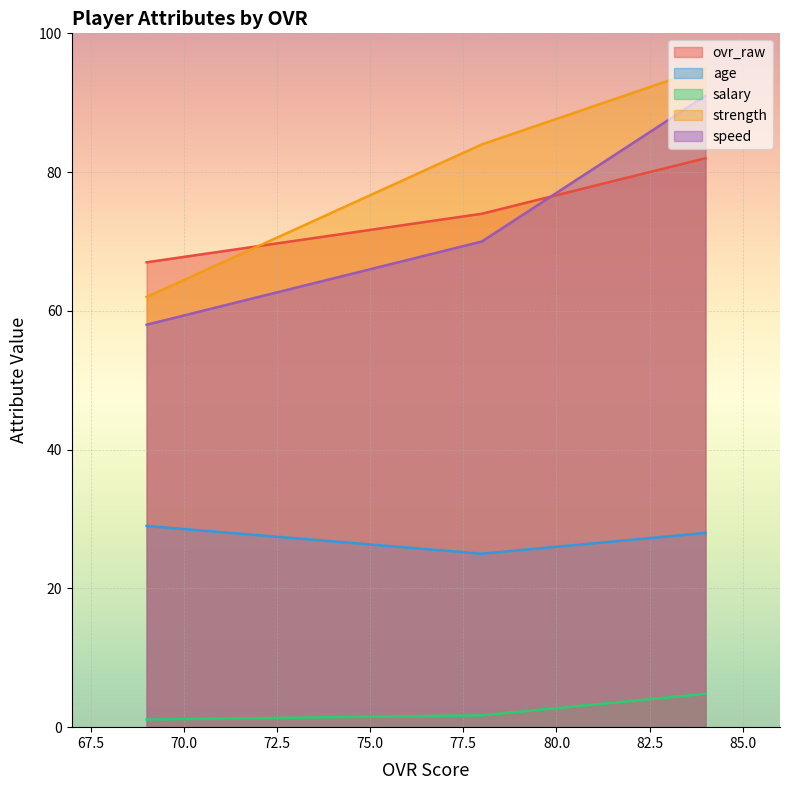

Is it true that ovr_raw equals 82 at 69?

True